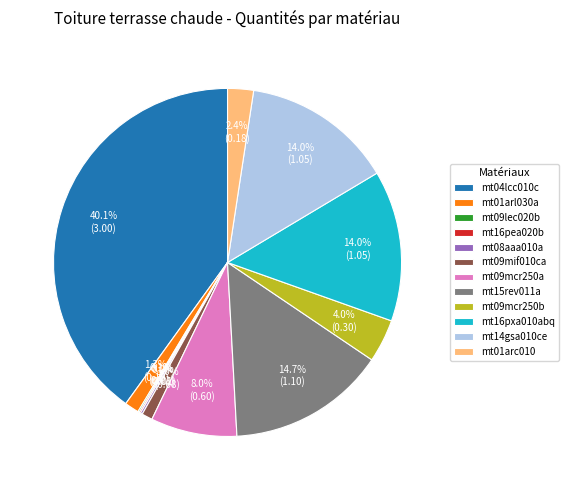

Is it true that mt16pxa010abq is 2% of the pie?

False